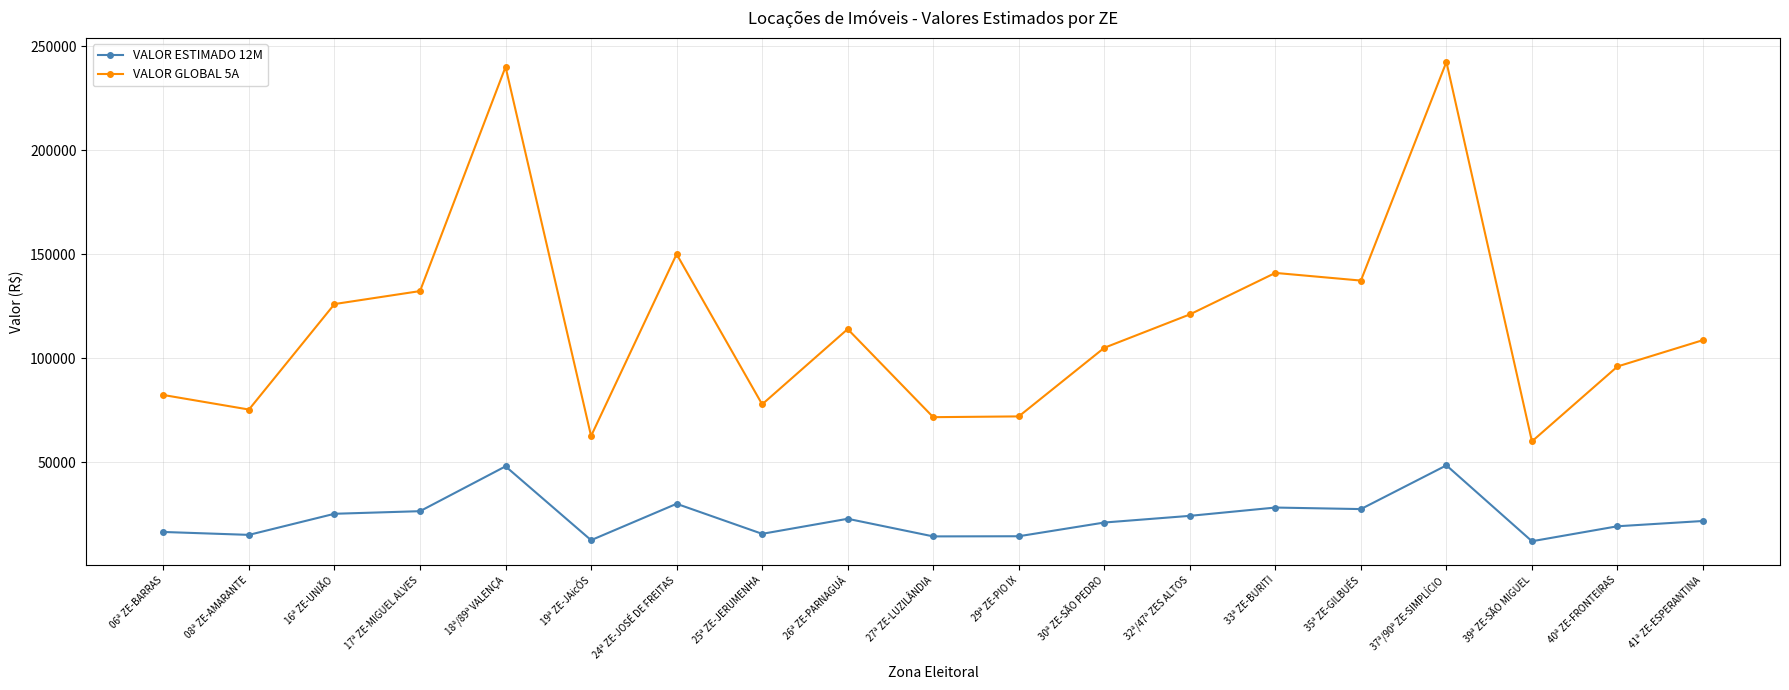

At 26ª ZE-PARNAGUÁ, list the series in order from smallest to largest.

VALOR ESTIMADO 12M, VALOR GLOBAL 5A